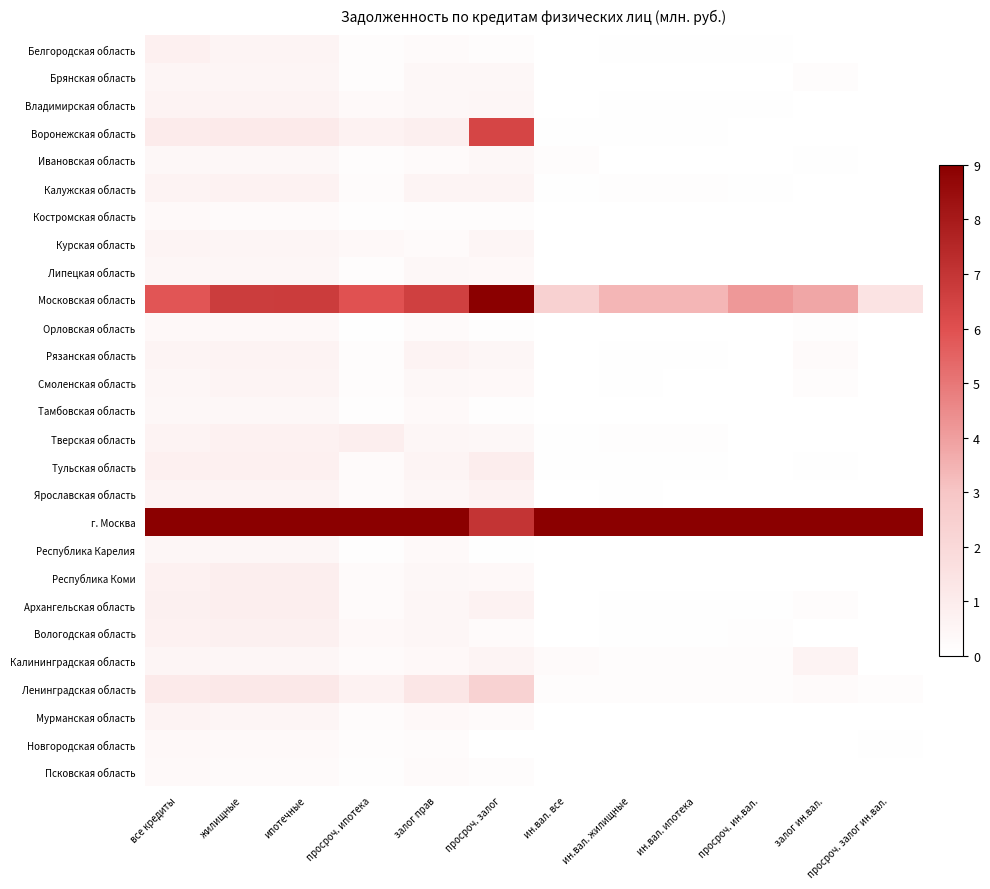

Which series has the largest total across all categories?

г. Москва